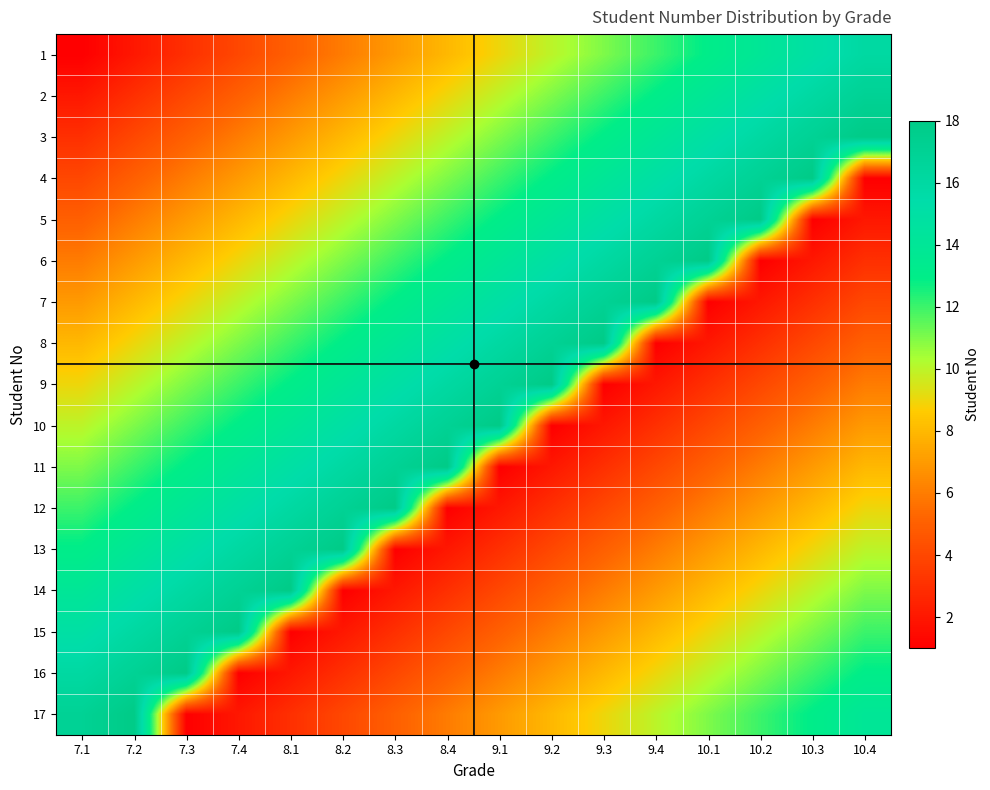

Reading right to left, what are all the values shown in this chart?

1: 10.4=16	10.3=15	10.2=14	10.1=13	9.4=12	9.3=11	9.2=10	9.1=9	8.4=8	8.3=7	8.2=6	8.1=5	7.4=4	7.3=3	7.2=2	7.1=1
2: 10.4=17	10.3=16	10.2=15	10.1=14	9.4=13	9.3=12	9.2=11	9.1=10	8.4=9	8.3=8	8.2=7	8.1=6	7.4=5	7.3=4	7.2=3	7.1=2
3: 10.4=18	10.3=17	10.2=16	10.1=15	9.4=14	9.3=13	9.2=12	9.1=11	8.4=10	8.3=9	8.2=8	8.1=7	7.4=6	7.3=5	7.2=4	7.1=3
4: 10.4=1	10.3=18	10.2=17	10.1=16	9.4=15	9.3=14	9.2=13	9.1=12	8.4=11	8.3=10	8.2=9	8.1=8	7.4=7	7.3=6	7.2=5	7.1=4
5: 10.4=2	10.3=1	10.2=18	10.1=17	9.4=16	9.3=15	9.2=14	9.1=13	8.4=12	8.3=11	8.2=10	8.1=9	7.4=8	7.3=7	7.2=6	7.1=5
6: 10.4=3	10.3=2	10.2=1	10.1=18	9.4=17	9.3=16	9.2=15	9.1=14	8.4=13	8.3=12	8.2=11	8.1=10	7.4=9	7.3=8	7.2=7	7.1=6
7: 10.4=4	10.3=3	10.2=2	10.1=1	9.4=18	9.3=17	9.2=16	9.1=15	8.4=14	8.3=13	8.2=12	8.1=11	7.4=10	7.3=9	7.2=8	7.1=7
8: 10.4=5	10.3=4	10.2=3	10.1=2	9.4=1	9.3=18	9.2=17	9.1=16	8.4=15	8.3=14	8.2=13	8.1=12	7.4=11	7.3=10	7.2=9	7.1=8
9: 10.4=6	10.3=5	10.2=4	10.1=3	9.4=2	9.3=1	9.2=18	9.1=17	8.4=16	8.3=15	8.2=14	8.1=13	7.4=12	7.3=11	7.2=10	7.1=9
10: 10.4=7	10.3=6	10.2=5	10.1=4	9.4=3	9.3=2	9.2=1	9.1=18	8.4=17	8.3=16	8.2=15	8.1=14	7.4=13	7.3=12	7.2=11	7.1=10
11: 10.4=8	10.3=7	10.2=6	10.1=5	9.4=4	9.3=3	9.2=2	9.1=1	8.4=18	8.3=17	8.2=16	8.1=15	7.4=14	7.3=13	7.2=12	7.1=11
12: 10.4=9	10.3=8	10.2=7	10.1=6	9.4=5	9.3=4	9.2=3	9.1=2	8.4=1	8.3=18	8.2=17	8.1=16	7.4=15	7.3=14	7.2=13	7.1=12
13: 10.4=10	10.3=9	10.2=8	10.1=7	9.4=6	9.3=5	9.2=4	9.1=3	8.4=2	8.3=1	8.2=18	8.1=17	7.4=16	7.3=15	7.2=14	7.1=13
14: 10.4=11	10.3=10	10.2=9	10.1=8	9.4=7	9.3=6	9.2=5	9.1=4	8.4=3	8.3=2	8.2=1	8.1=18	7.4=17	7.3=16	7.2=15	7.1=14
15: 10.4=12	10.3=11	10.2=10	10.1=9	9.4=8	9.3=7	9.2=6	9.1=5	8.4=4	8.3=3	8.2=2	8.1=1	7.4=18	7.3=17	7.2=16	7.1=15
16: 10.4=13	10.3=12	10.2=11	10.1=10	9.4=9	9.3=8	9.2=7	9.1=6	8.4=5	8.3=4	8.2=3	8.1=2	7.4=1	7.3=18	7.2=17	7.1=16
17: 10.4=14	10.3=13	10.2=12	10.1=11	9.4=10	9.3=9	9.2=8	9.1=7	8.4=6	8.3=5	8.2=4	8.1=3	7.4=2	7.3=1	7.2=18	7.1=17